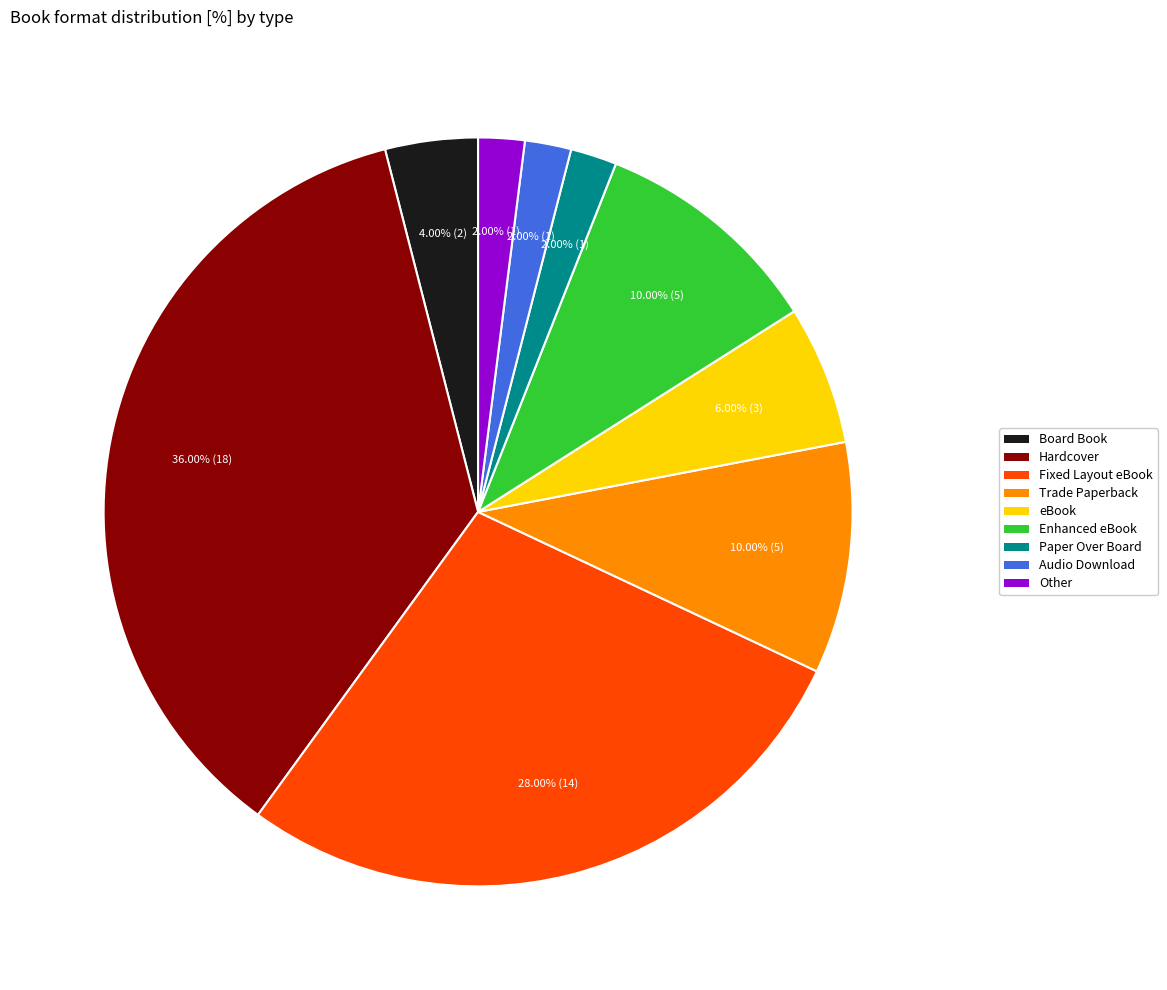

What is the total percentage of Enhanced eBook and Other?

12.0%